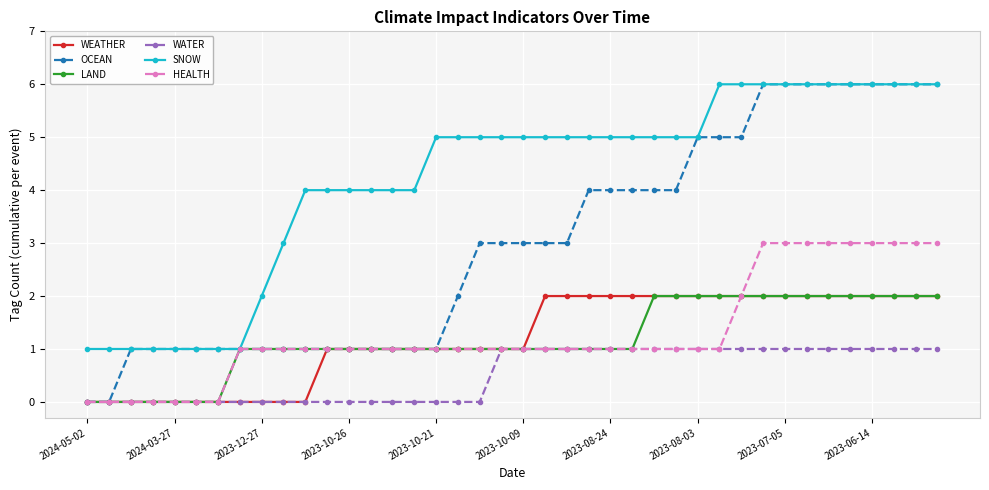

Which series has the largest range (max minus min)?

OCEAN